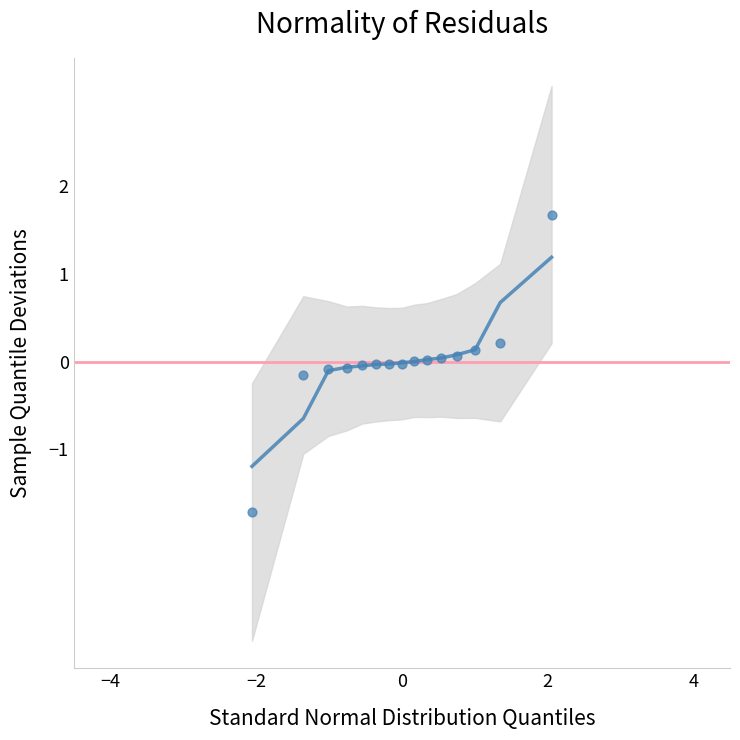

What is the range of Y values (max minus min)?

3.4